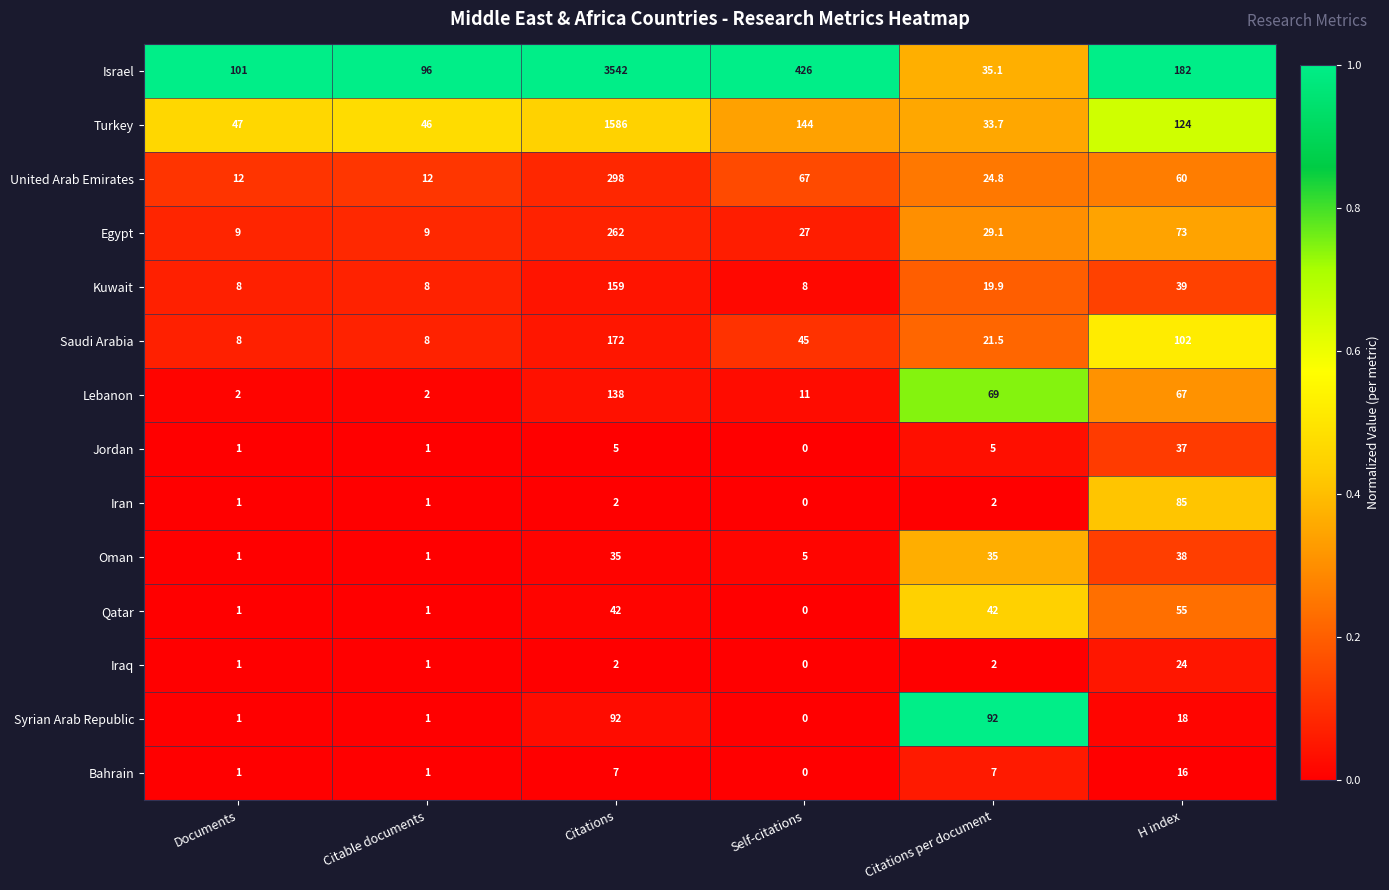

List the series in order of their peak value, highest first.

Israel, Turkey, United Arab Emirates, Egypt, Saudi Arabia, Kuwait, Lebanon, Syrian Arab Republic, Iran, Qatar, Oman, Jordan, Iraq, Bahrain